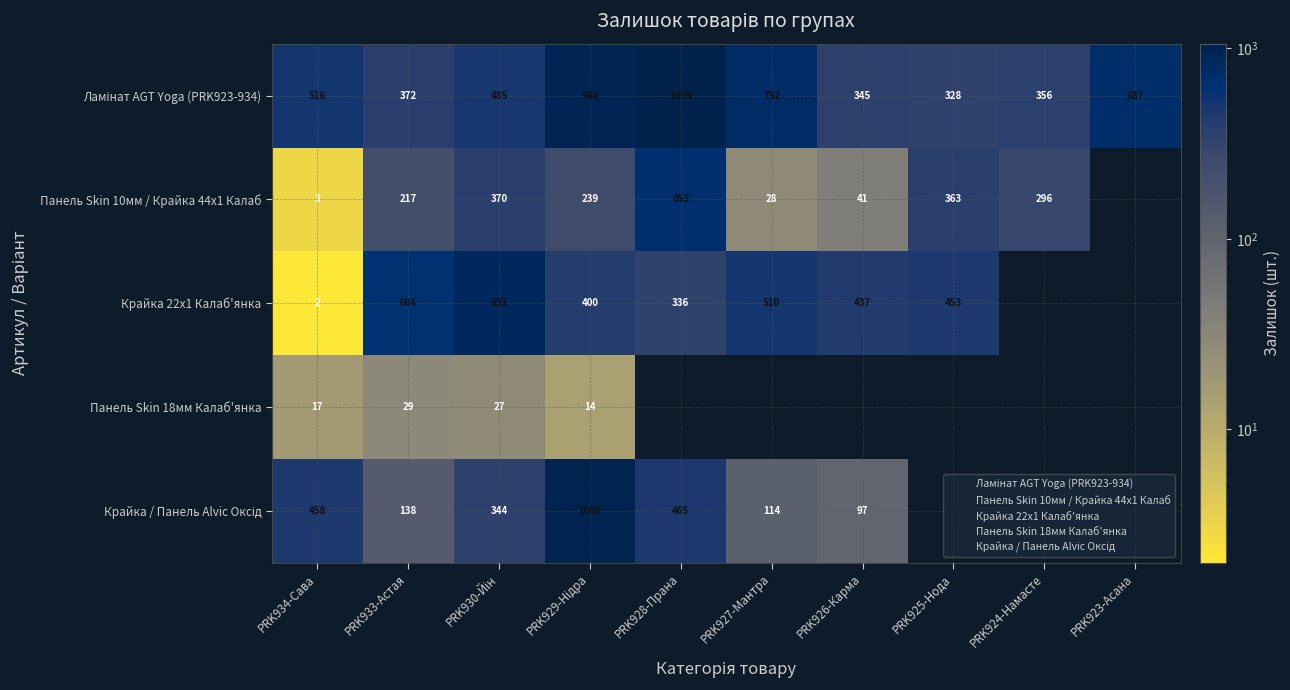

What is the sum of the Крайка / Панель Alvic Оксід values at PRK926-Карма and PRK929-Нідра?

1105.0